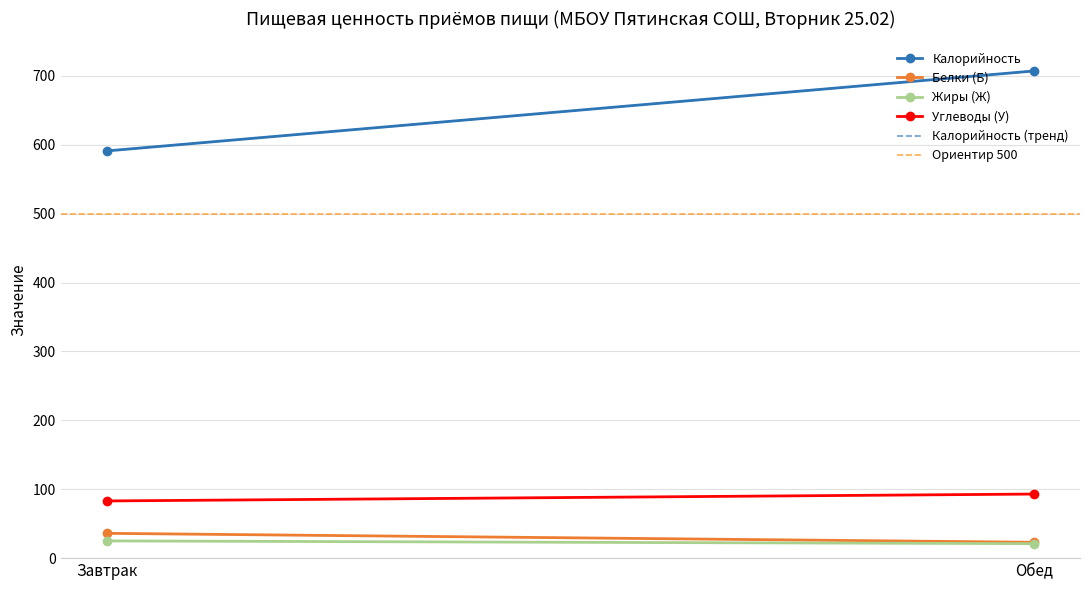

True or false: Углеводы (У) has a value of 127 at Обед.

False